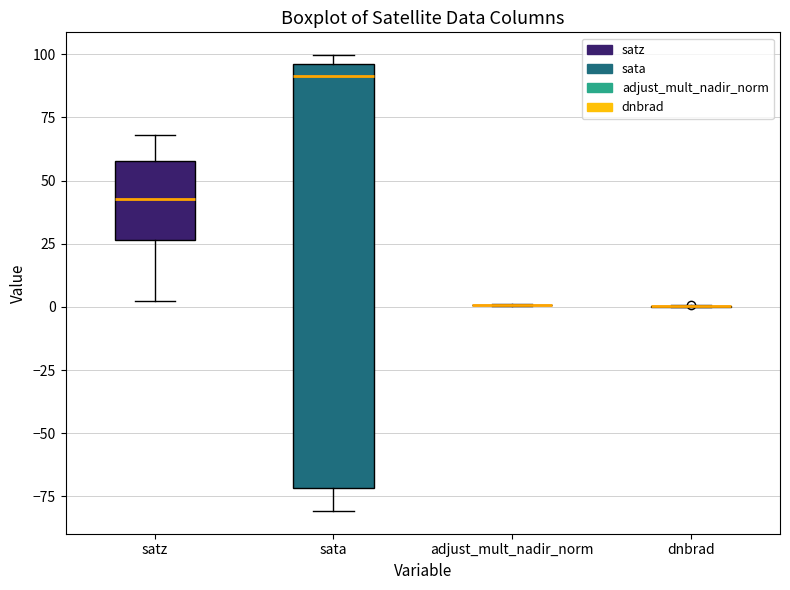

Where does the median line of the box for sata sit on the y-axis? The values are not printed on the chart, so give them approximately, as read against the axis.

90